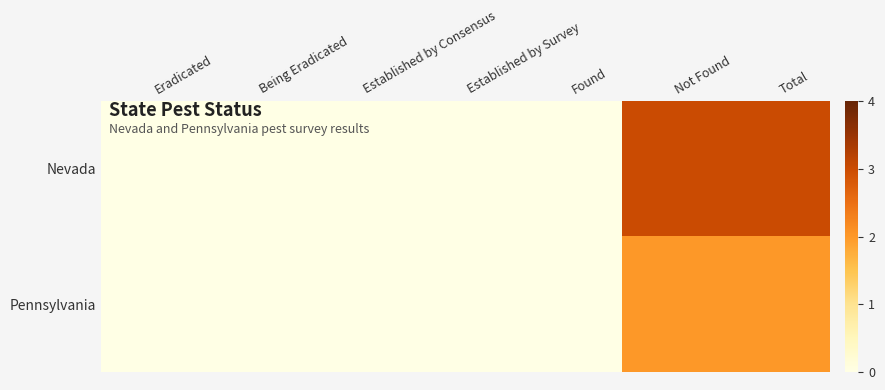

Rank the series by their maximum value, from lowest to highest.

Pennsylvania, Nevada